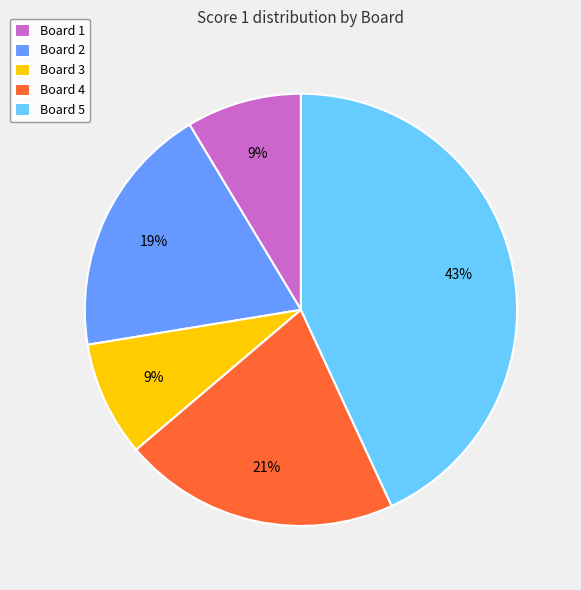

Combined, do Board 4 and Board 1 account for over 50%?

No